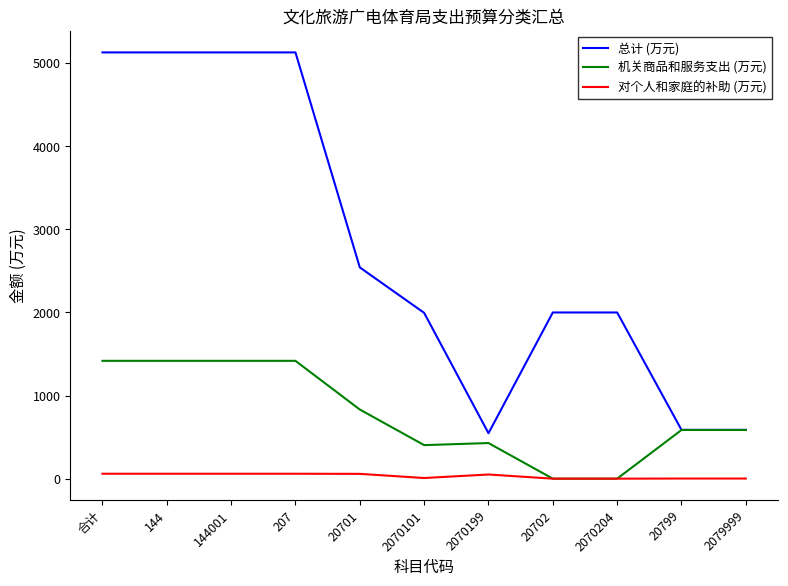

Rank the series by their maximum value, from highest to lowest.

总计 (万元), 机关商品和服务支出 (万元), 对个人和家庭的补助 (万元)